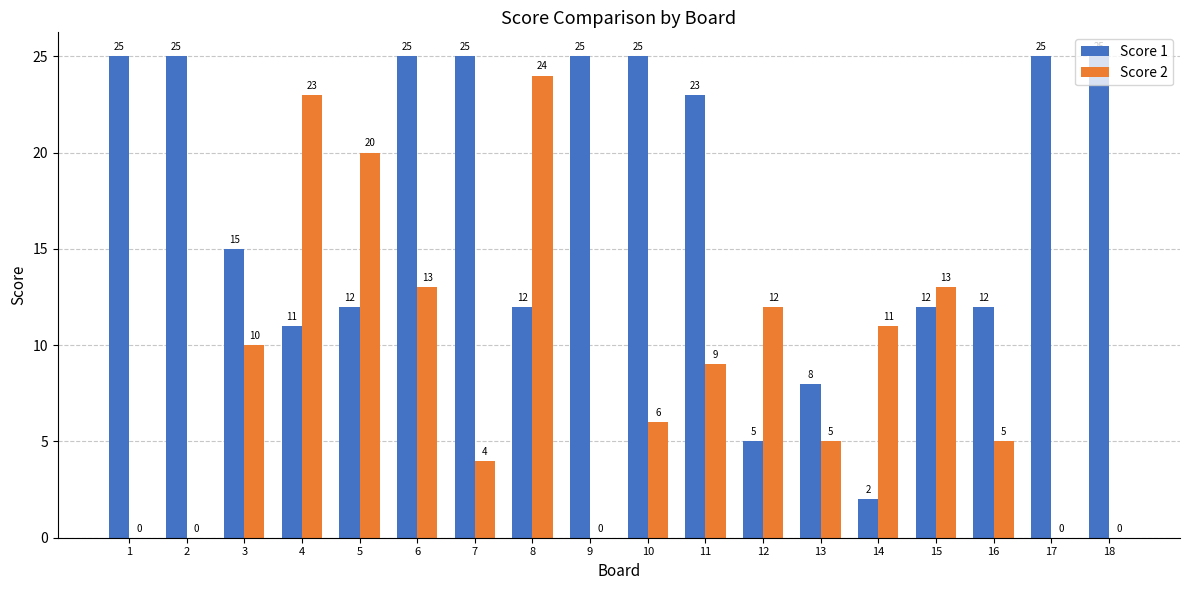

At which label does Score 2 first exceed 9?

3